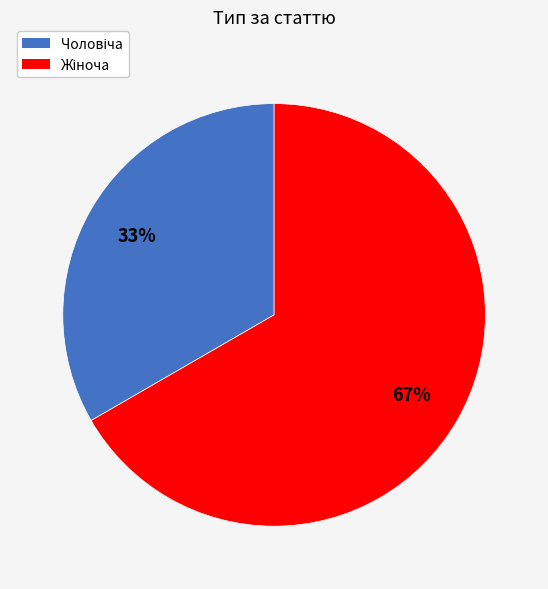

Is there any slice that represents more than half of the pie?

Yes